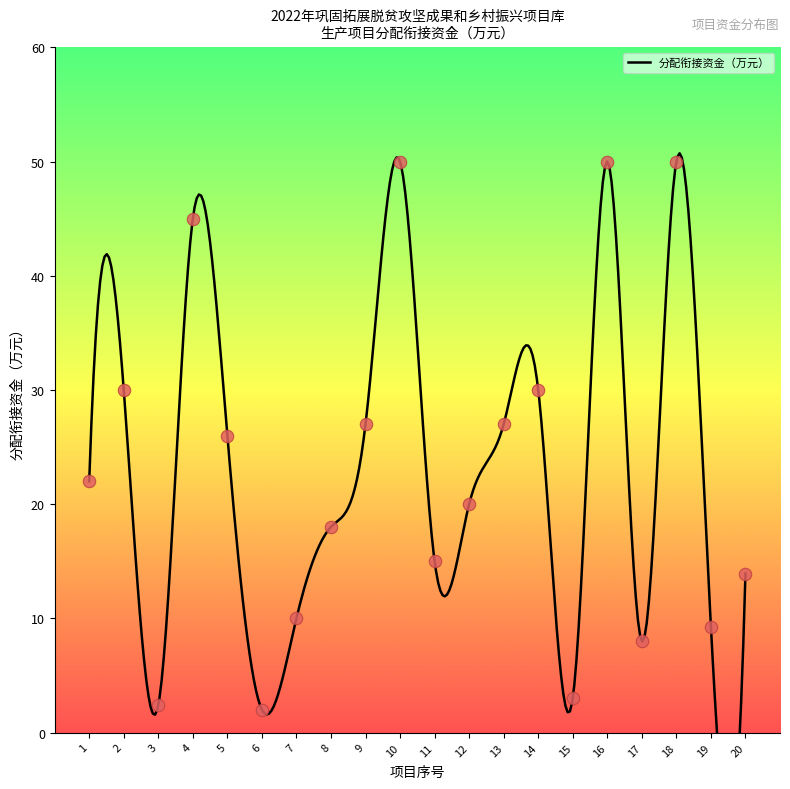

Approximately how many times larger is the value at 20 compared to 15?

4.6